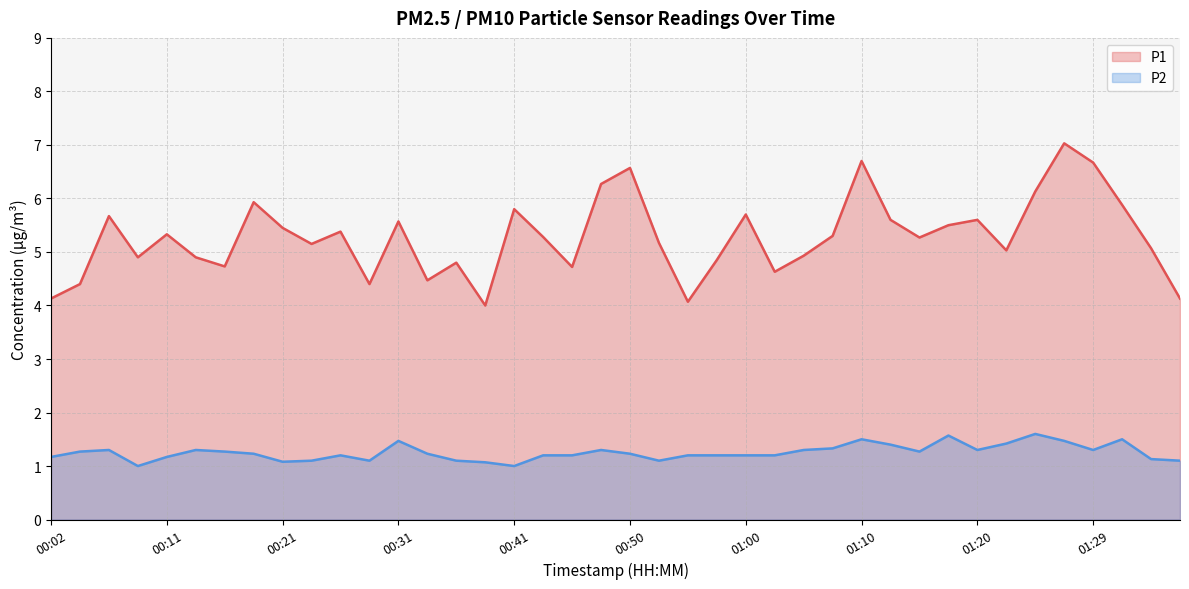

Reading right to left, transcribe all the data shown in this chart.

P1: 4.1	5.1	5.9	6.7	7.0	6.1	5.0	5.6	5.5	5.3	5.6	6.7	5.3	4.9	4.6	5.7	4.8	4.1	5.2	6.6	6.3	4.7	5.3	5.8	4.0	4.8	4.5	5.6	4.4	5.4	5.2	5.5	5.9	4.7	4.9	5.3	4.9	5.7	4.4	4.1
P2: 1.1	1.1	1.5	1.3	1.5	1.6	1.4	1.3	1.6	1.3	1.4	1.5	1.3	1.3	1.2	1.2	1.2	1.2	1.1	1.2	1.3	1.2	1.2	1.0	1.1	1.1	1.2	1.5	1.1	1.2	1.1	1.1	1.2	1.3	1.3	1.2	1.0	1.3	1.3	1.2